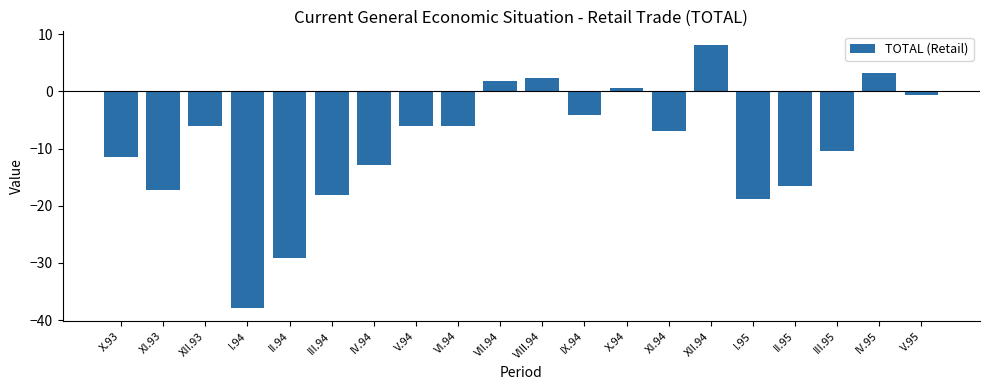

What position from the right is III.95?

3